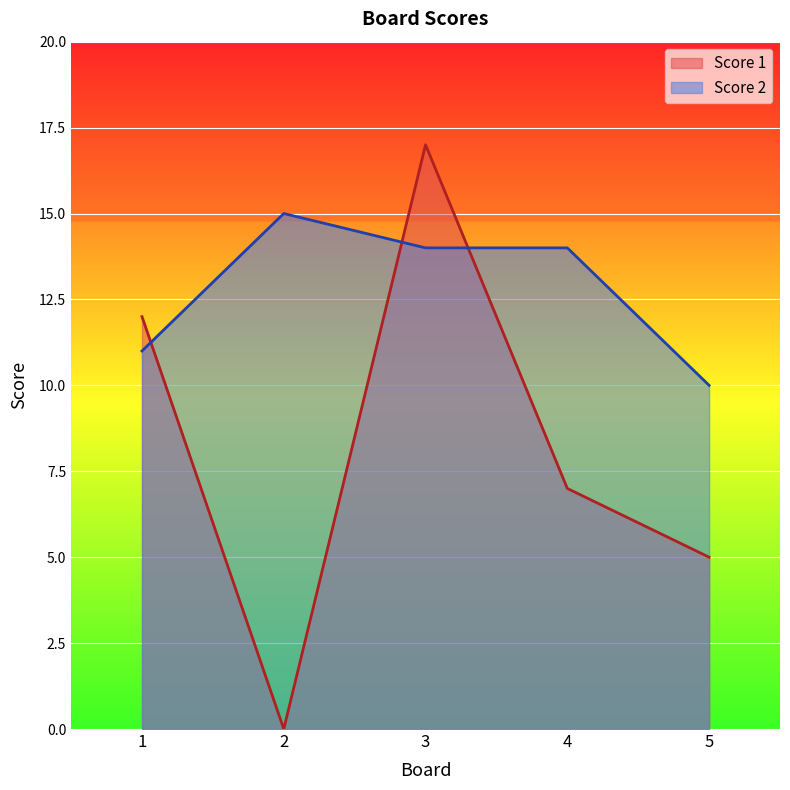

Which category has the lowest value in the Score 1 series?

2